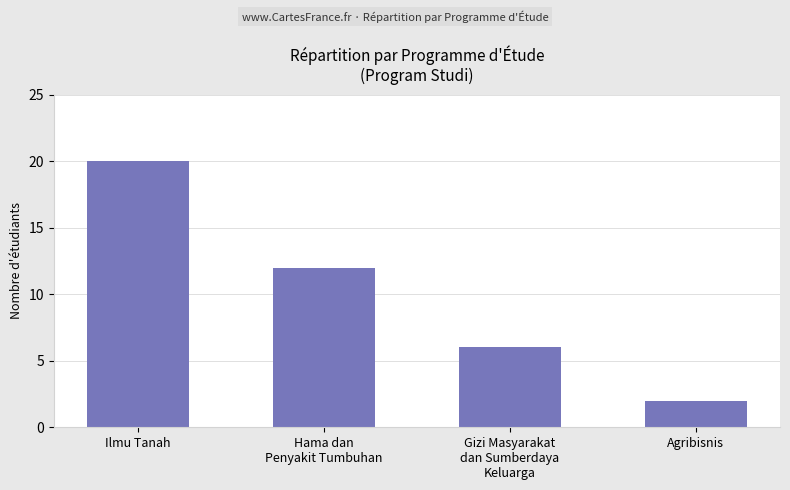

What is the label of the 2nd bar from the right?

Gizi Masyarakat
dan Sumberdaya
Keluarga